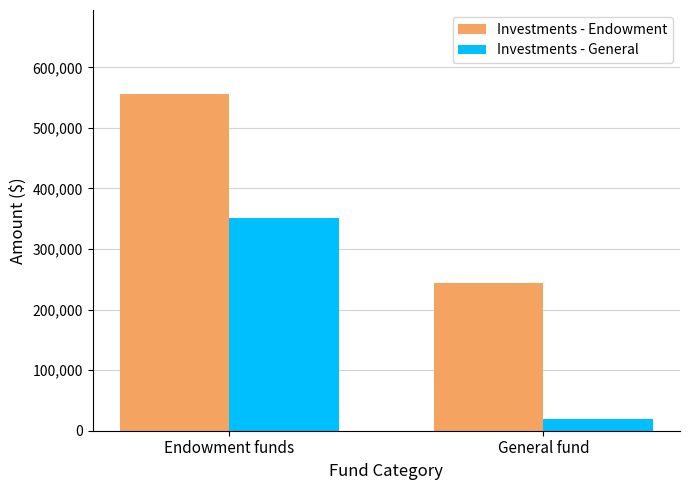

Between Endowment funds and General fund, which series saw the biggest shift?

Investments - General